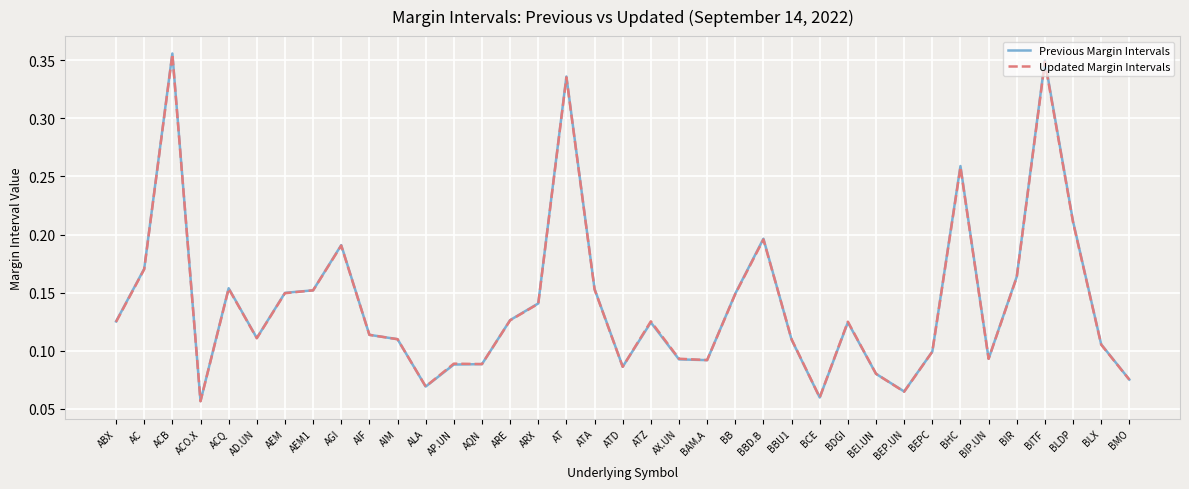

Is the value of Updated Margin Intervals at BCE greater than the value of Previous Margin Intervals at AQN?

No